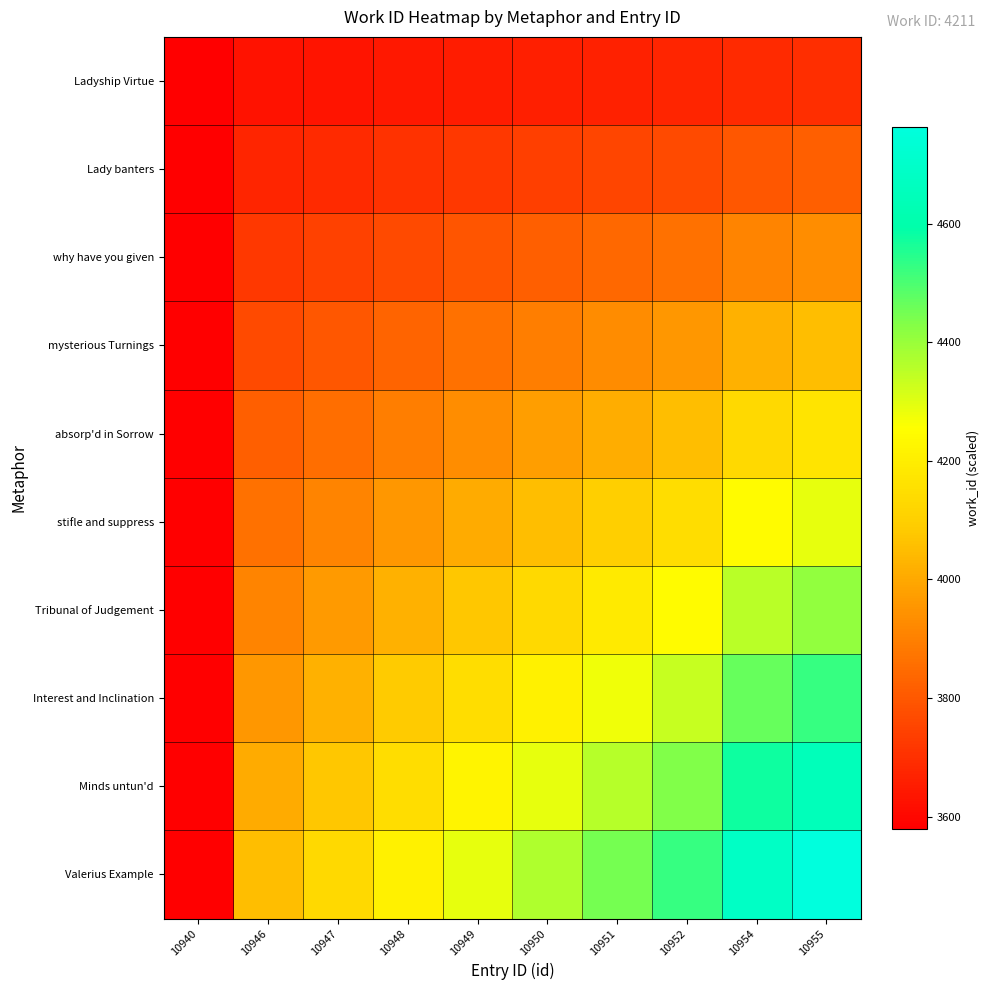

Reading right to left, transcribe all the data shown in this chart.

Ladyship Virtue: 10955=3697.8	10954=3689.9	10952=3674.1	10951=3666.2	10950=3658.3	10949=3650.4	10948=3642.5	10947=3634.6	10946=3626.7	10940=3579.3
Lady banters: 10955=3816.2	10954=3800.4	10952=3768.8	10951=3753.1	10950=3737.3	10949=3721.5	10948=3705.7	10947=3689.9	10946=3674.1	10940=3579.3
why have you given: 10955=3934.7	10954=3911.0	10952=3863.6	10951=3839.9	10950=3816.2	10949=3792.5	10948=3768.8	10947=3745.2	10946=3721.5	10940=3579.3
mysterious Turnings: 10955=4053.1	10954=4021.5	10952=3958.3	10951=3926.8	10950=3895.2	10949=3863.6	10948=3832.0	10947=3800.4	10946=3768.8	10940=3579.3
absorp'd in Sorrow: 10955=4171.5	10954=4132.0	10952=4053.1	10951=4013.6	10950=3974.1	10949=3934.7	10948=3895.2	10947=3855.7	10946=3816.2	10940=3579.3
stifle and suppress: 10955=4290.0	10954=4242.6	10952=4147.8	10951=4100.5	10950=4053.1	10949=4005.7	10948=3958.3	10947=3911.0	10946=3863.6	10940=3579.3
Tribunal of Judgement: 10955=4408.4	10954=4353.1	10952=4242.6	10951=4187.3	10950=4132.0	10949=4076.8	10948=4021.5	10947=3966.2	10946=3911.0	10940=3579.3
Interest and Inclination: 10955=4526.8	10954=4463.7	10952=4337.3	10951=4274.2	10950=4211.0	10949=4147.8	10948=4084.7	10947=4021.5	10946=3958.3	10940=3579.3
Minds untun'd: 10955=4645.3	10954=4574.2	10952=4432.1	10951=4361.0	10950=4290.0	10949=4218.9	10948=4147.8	10947=4076.8	10946=4005.7	10940=3579.3
Valerius Example: 10955=4763.7	10954=4684.7	10952=4526.8	10951=4447.9	10950=4368.9	10949=4290.0	10948=4211.0	10947=4132.0	10946=4053.1	10940=3579.3